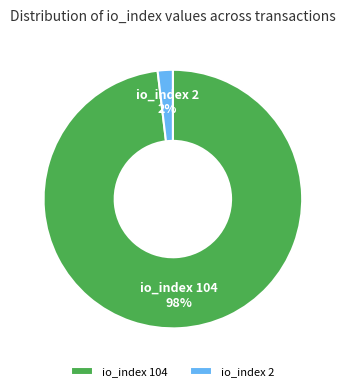

To the nearest percent, what is the difference between the io_index 104 and io_index 2 slice percentages?

96%